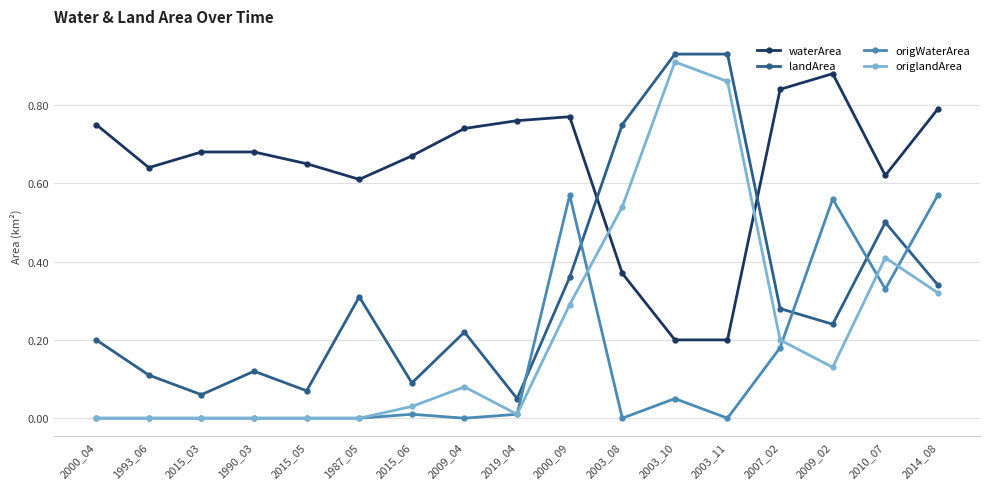

At 2009_04, list the series in order from smallest to largest.

origWaterArea, origlandArea, landArea, waterArea